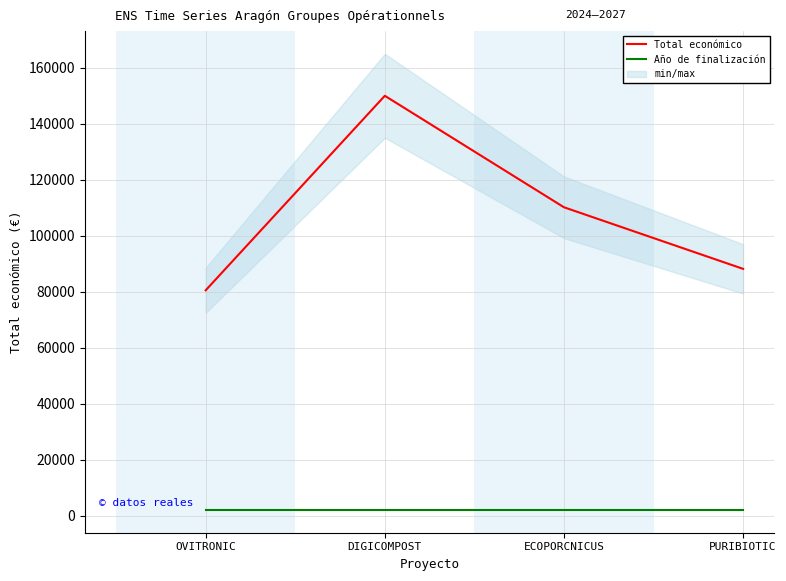

What is the spread (max minus min) of values at ECOPORCNICUS?

108141